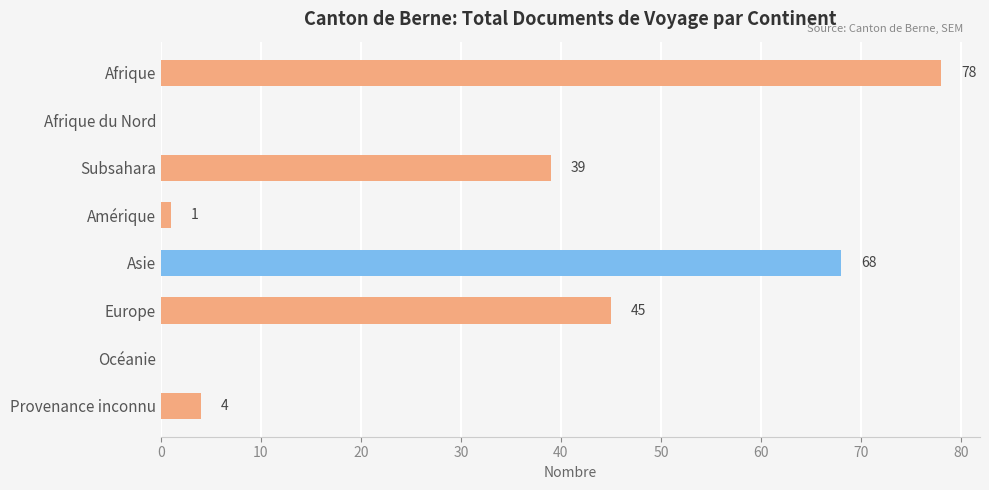

What is the sum of all values?

235